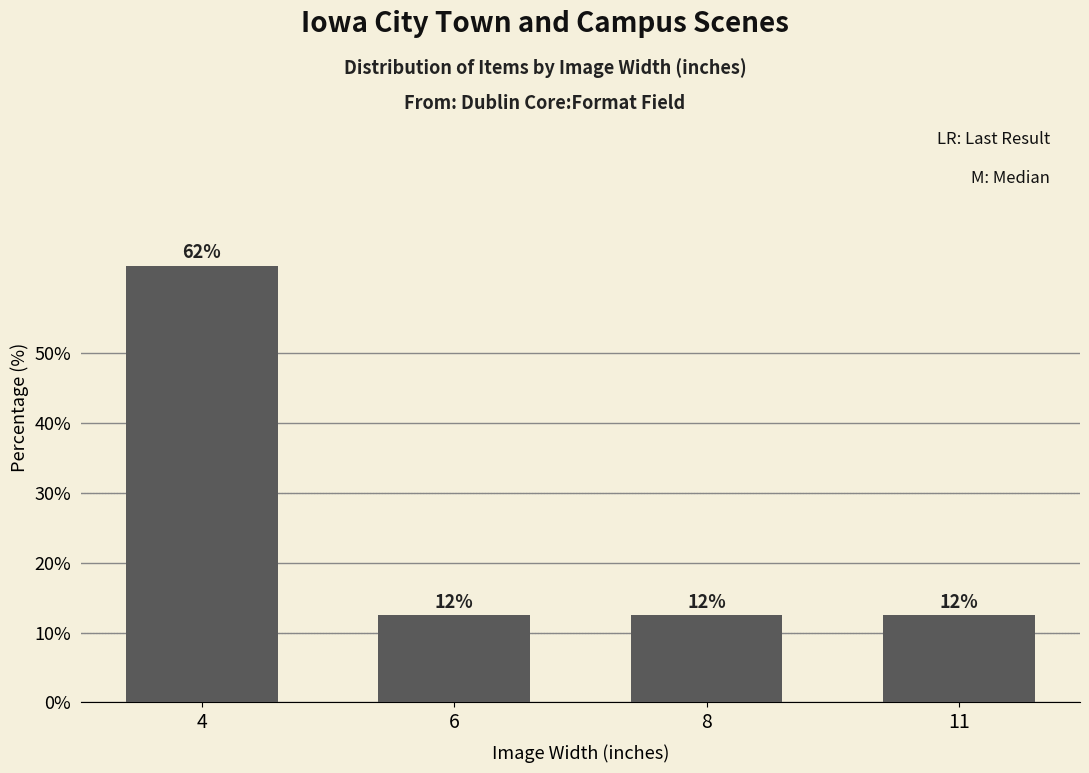

What is the average value?

25.0